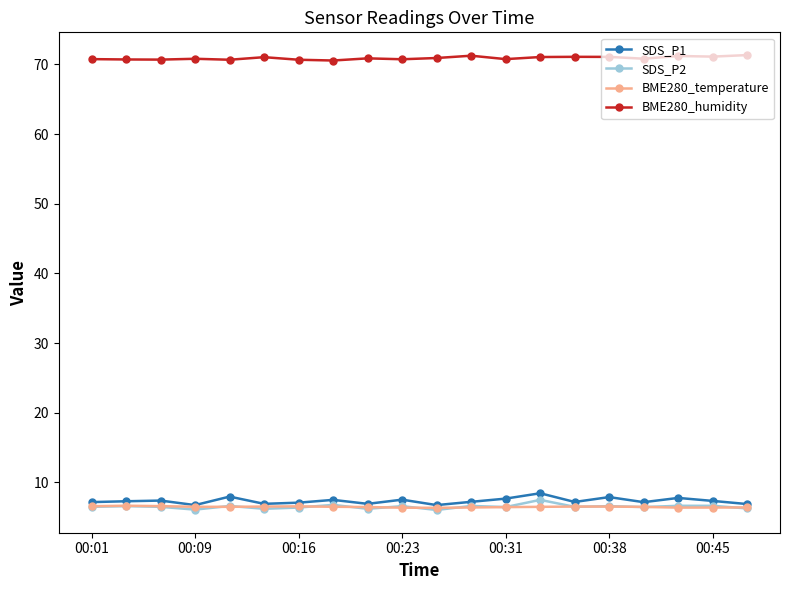

True or false: SDS_P2 has more than 2 interior local peaks.

True